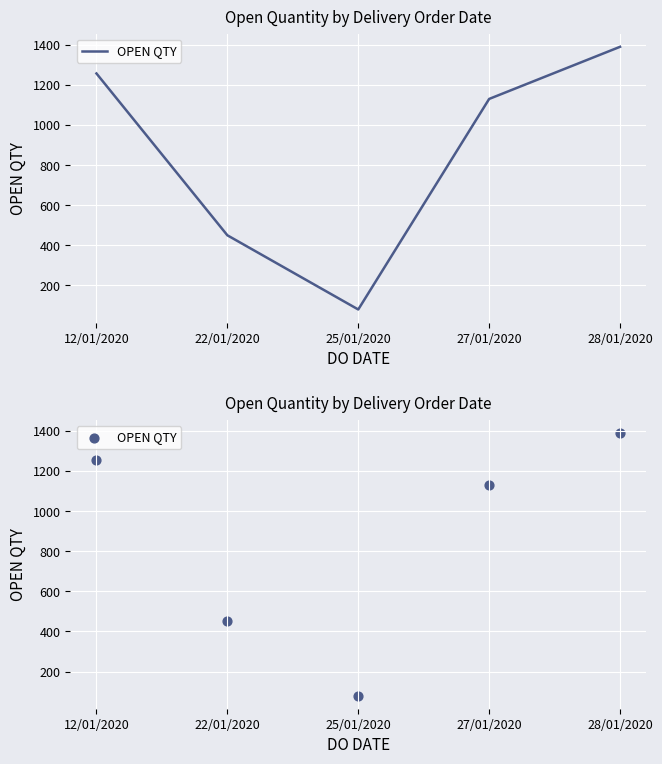

Between 27/01/2020 and 25/01/2020, which is larger?

27/01/2020